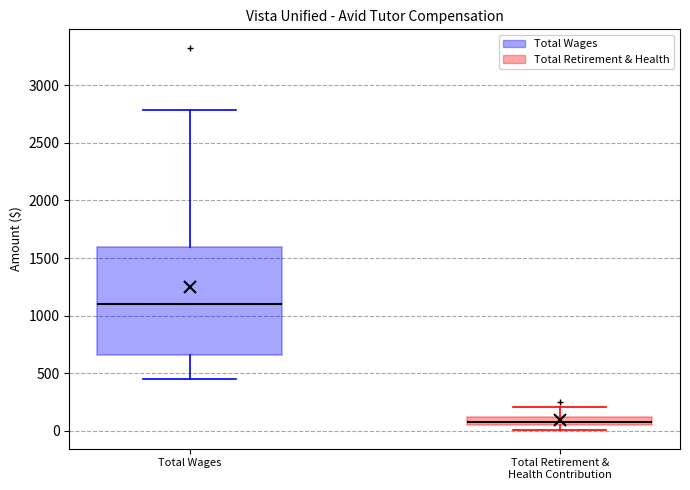

Which box's median line is the lowest?

Total Retirement & Health Contribution